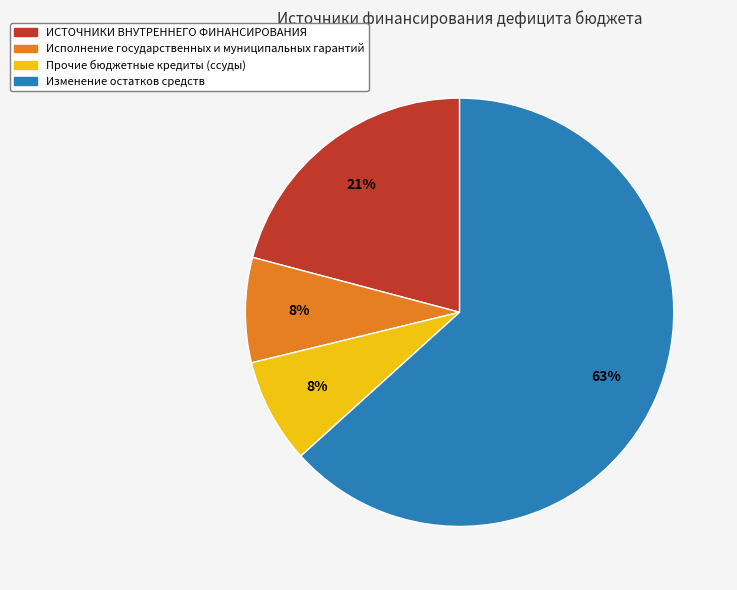

What is the majority slice?

Изменение остатков средств